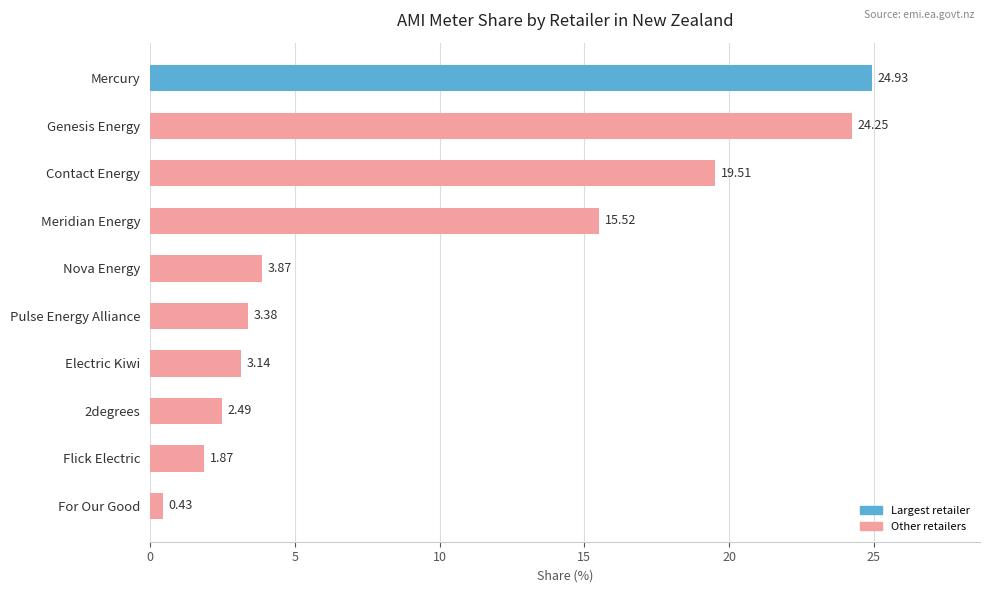

Rank the categories by value from lowest to highest.

For Our Good, Flick Electric, 2degrees, Electric Kiwi, Pulse Energy Alliance, Nova Energy, Meridian Energy, Contact Energy, Genesis Energy, Mercury